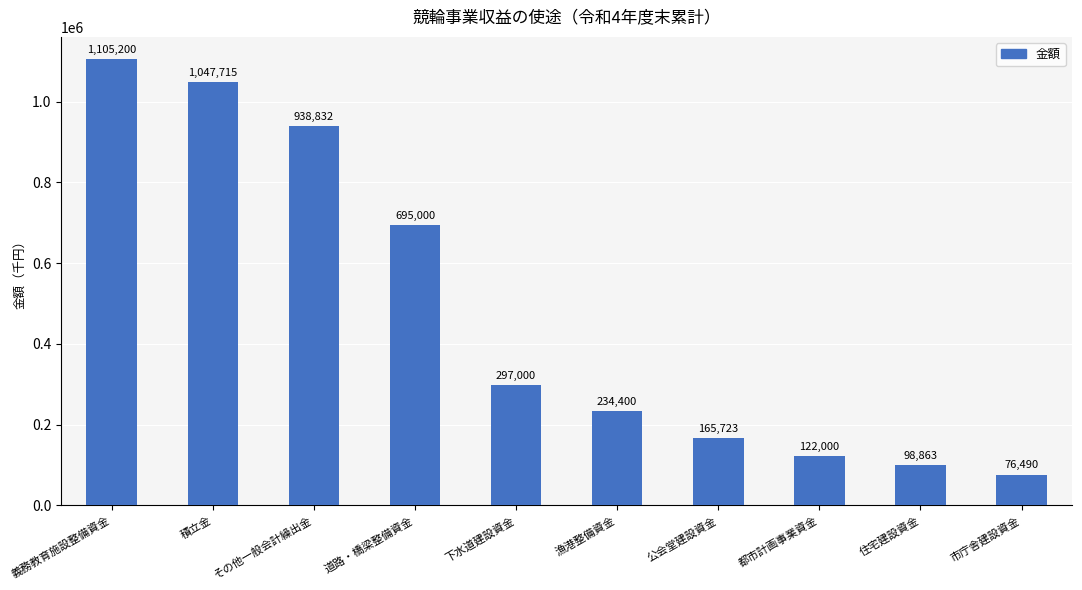

Reading left to right, list all the values displayed in this chart.

1105200	1047715	938832	695000	297000	234400	165723	122000	98863	76490